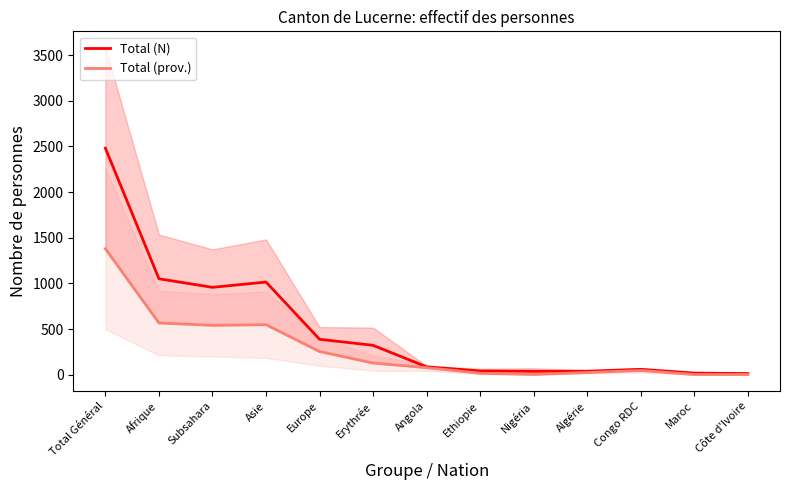

What is the difference between the maximum and minimum values in the Total (prov.) series?

1378